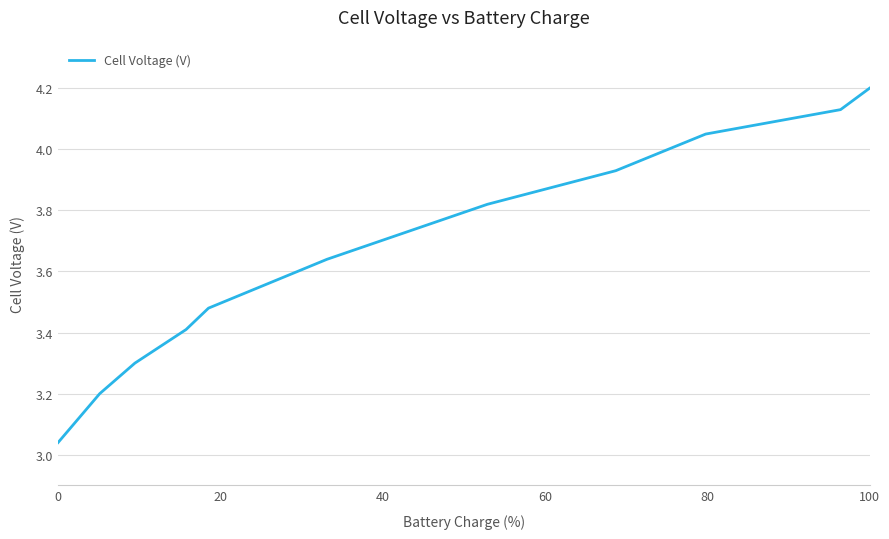

What is the difference between the maximum and minimum values?

1.2